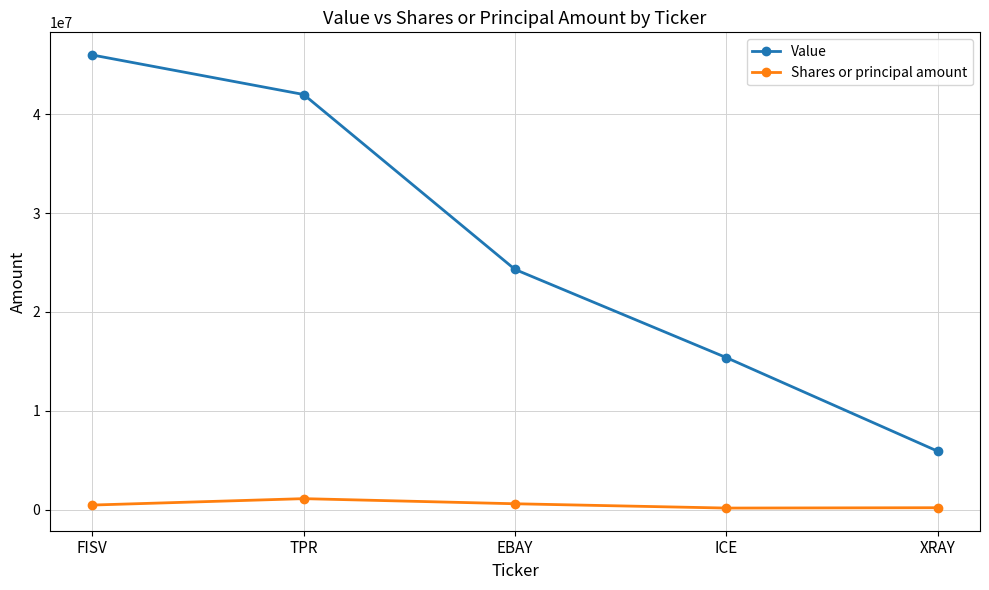

What is the label of the 3rd point from the left?

EBAY